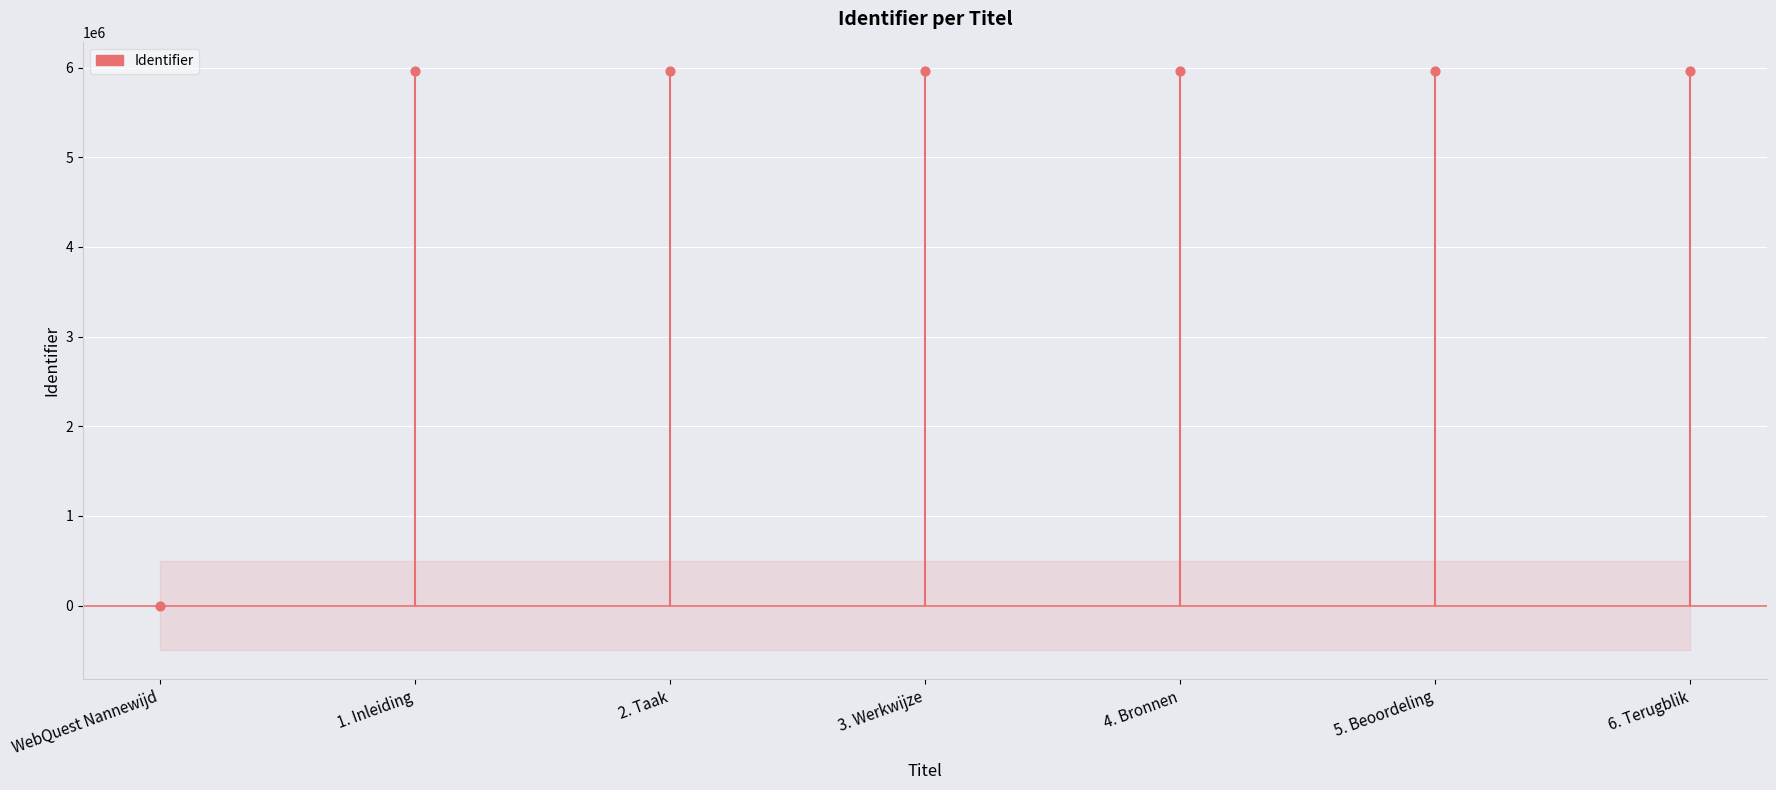

What is the change in value from 2. Taak to 6. Terugblik?

+8